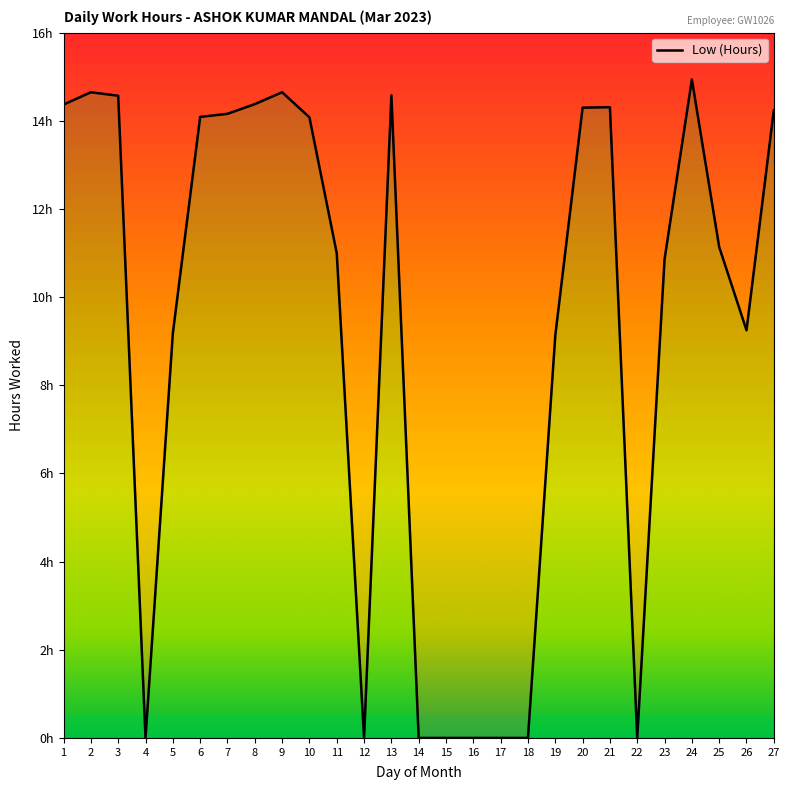

What is the difference between the maximum and minimum values?

14.9